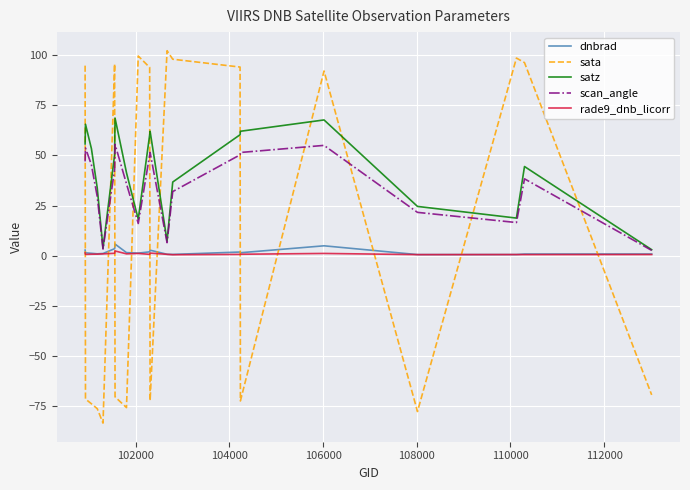

Which series has the widest spread of values?

sata